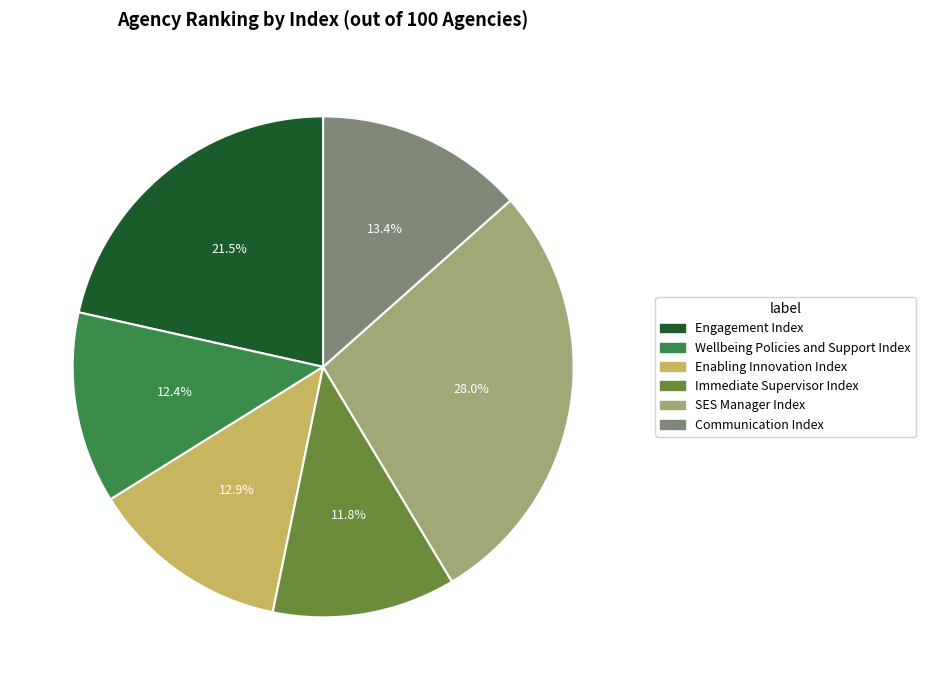

What is the smallest slice in the pie chart?

Immediate Supervisor Index